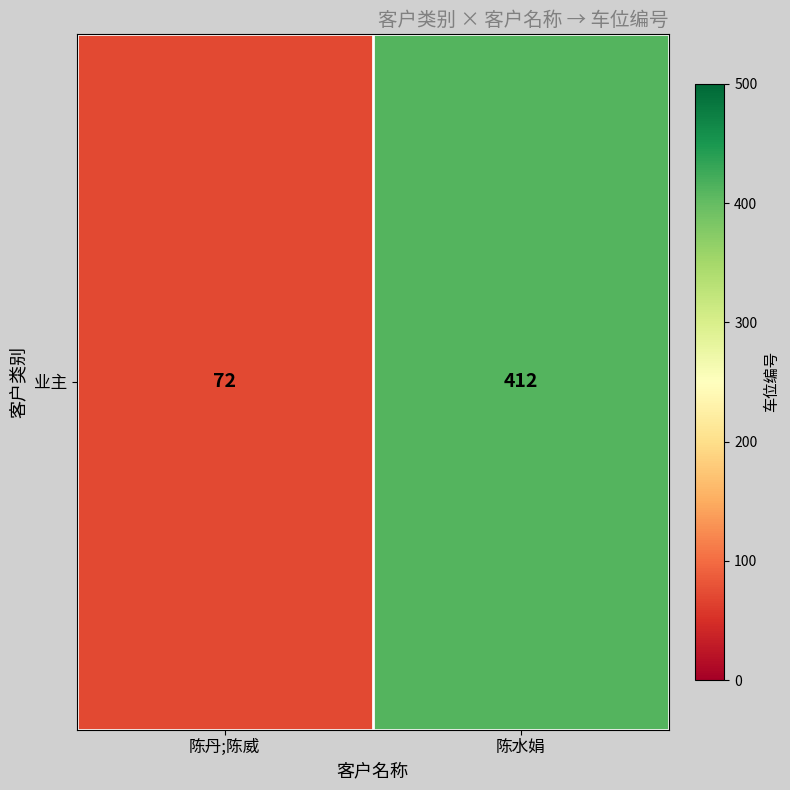

What is the maximum value shown in the chart?

412